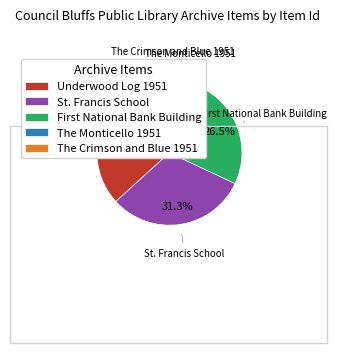

How many slices are in this pie chart?

5